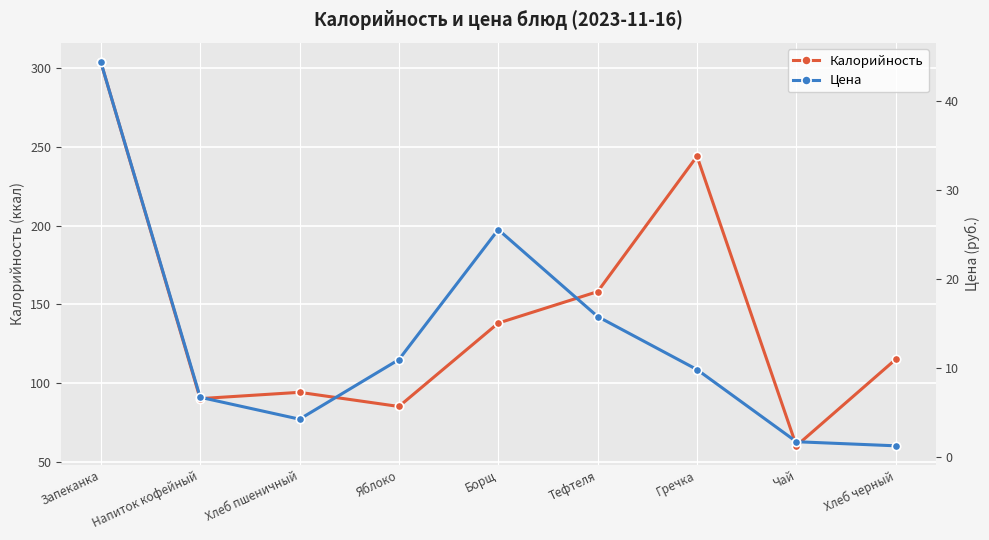

Which series has the largest range (max minus min)?

Калорийность